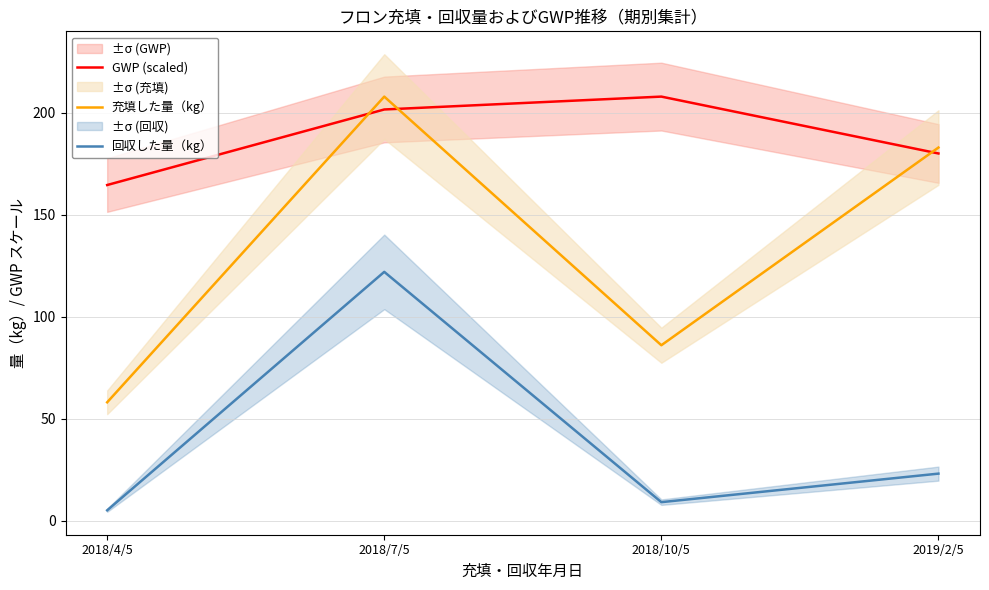

Between 2018/10/5 and 2019/2/5, which series saw the biggest shift?

充填した量（kg）